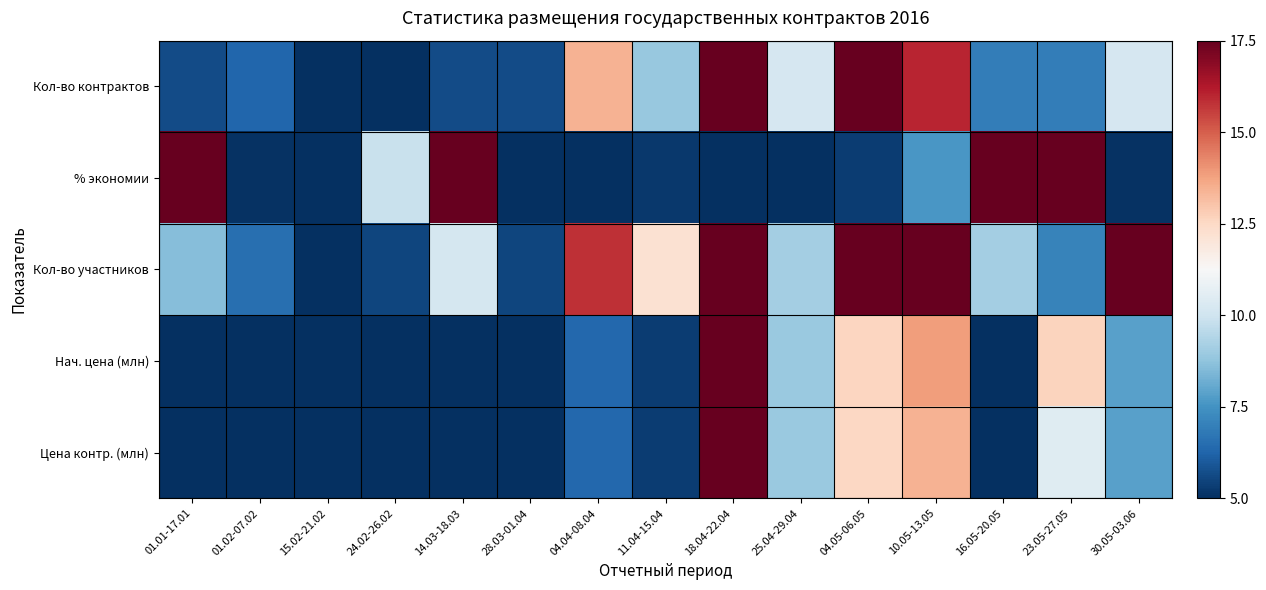

Reading left to right, transcribe all the data shown in this chart.

Кол-во контрактов: 01.01-17.01=5.6	01.02-07.02=6.3	15.02-21.02=5.0	24.02-26.02=5.0	14.03-18.03=5.6	28.03-01.04=5.6	04.04-08.04=13.4	11.04-15.04=8.9	18.04-22.04=22.5	25.04-29.04=10.2	04.05-06.05=18.0	10.05-13.05=16.0	16.05-20.05=6.9	23.05-27.05=6.9	30.05-03.06=10.2
% экономии: 01.01-17.01=21.6	01.02-07.02=5.1	15.02-21.02=5.0	24.02-26.02=9.9	14.03-18.03=22.5	28.03-01.04=5.0	04.04-08.04=5.0	11.04-15.04=5.2	18.04-22.04=5.0	25.04-29.04=5.0	04.05-06.05=5.3	10.05-13.05=7.6	16.05-20.05=20.2	23.05-27.05=19.6	30.05-03.06=5.1
Кол-во участников: 01.01-17.01=8.6	01.02-07.02=6.5	15.02-21.02=5.0	24.02-26.02=5.5	14.03-18.03=10.1	28.03-01.04=5.5	04.04-08.04=15.8	11.04-15.04=12.2	18.04-22.04=19.9	25.04-29.04=9.1	04.05-06.05=20.4	10.05-13.05=22.5	16.05-20.05=9.1	23.05-27.05=7.1	30.05-03.06=19.9
Нач. цена (млн): 01.01-17.01=5.0	01.02-07.02=5.0	15.02-21.02=5.0	24.02-26.02=5.0	14.03-18.03=5.0	28.03-01.04=5.0	04.04-08.04=6.4	11.04-15.04=5.3	18.04-22.04=22.5	25.04-29.04=8.9	04.05-06.05=12.6	10.05-13.05=13.9	16.05-20.05=5.0	23.05-27.05=12.7	30.05-03.06=7.8
Цена контр. (млн): 01.01-17.01=5.0	01.02-07.02=5.0	15.02-21.02=5.0	24.02-26.02=5.0	14.03-18.03=5.0	28.03-01.04=5.0	04.04-08.04=6.4	11.04-15.04=5.3	18.04-22.04=22.5	25.04-29.04=8.9	04.05-06.05=12.5	10.05-13.05=13.4	16.05-20.05=5.0	23.05-27.05=10.5	30.05-03.06=7.8